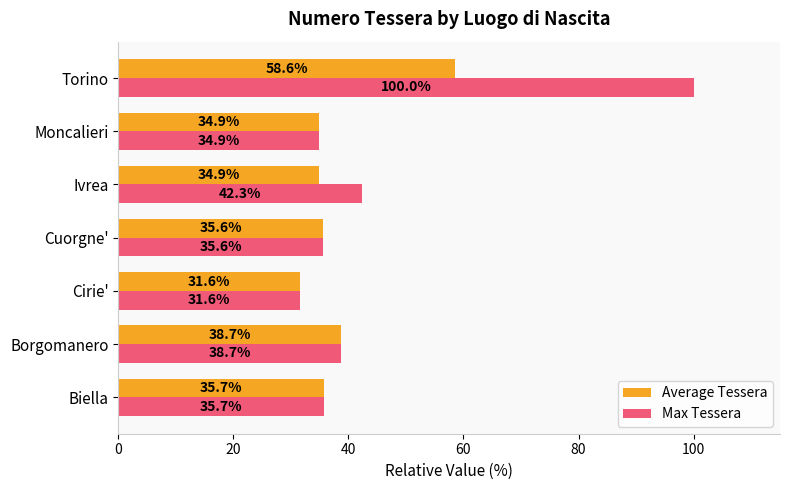

How many data points in Average Tessera are above 35?

4